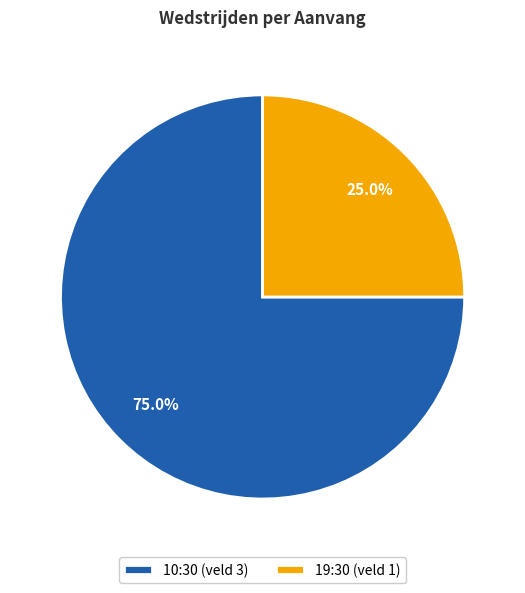

Approximately how many times larger is the value at 19:30 (veld 1) compared to 10:30 (veld 3)?

0.3